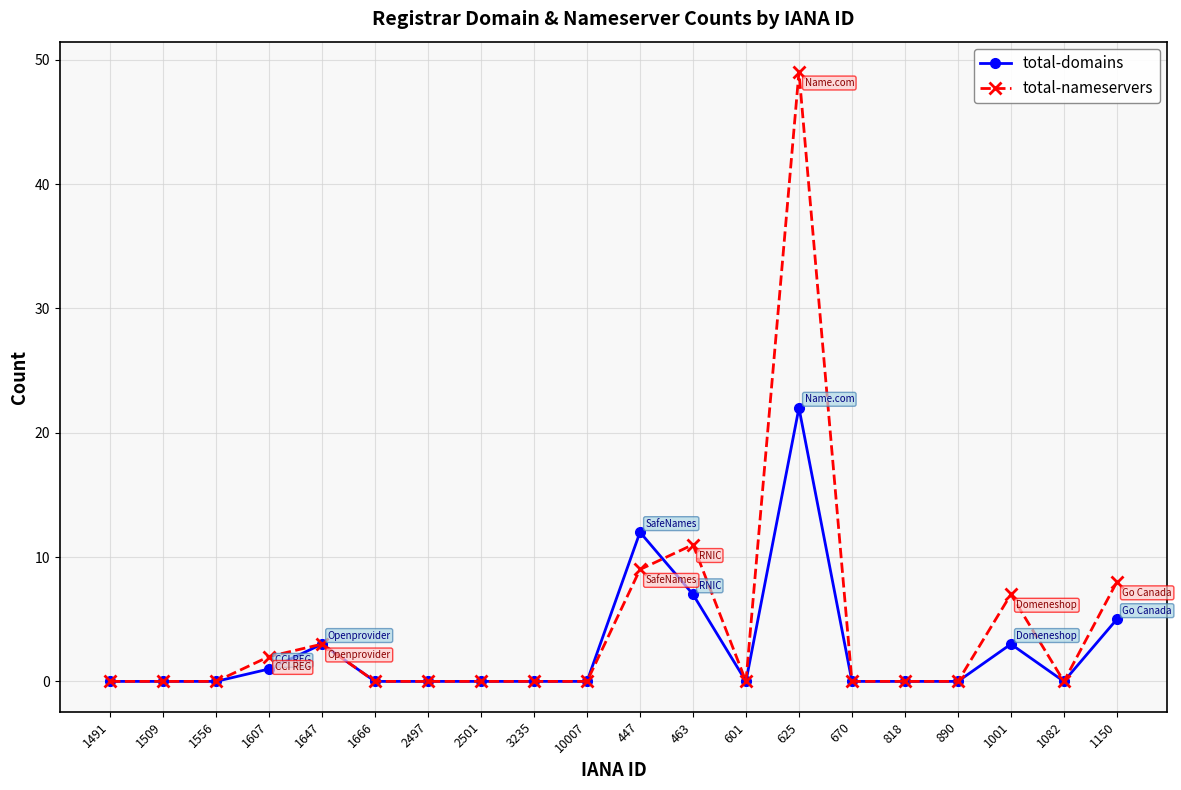

What are all the series names shown in the legend?

total-domains, total-nameservers